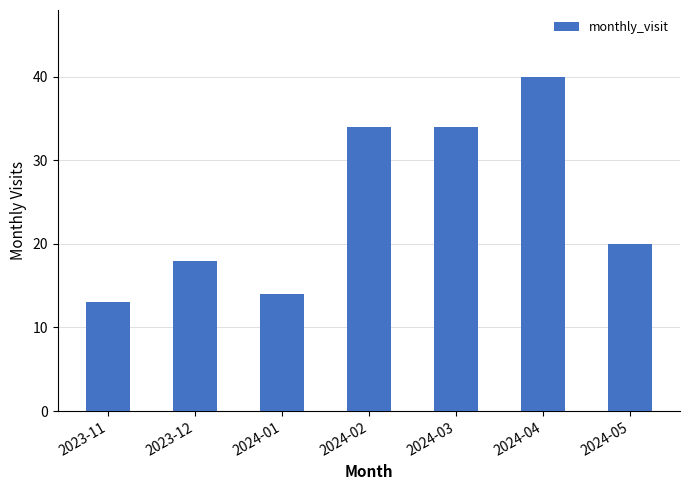

What is the label of the 6th bar from the right?

2023-12